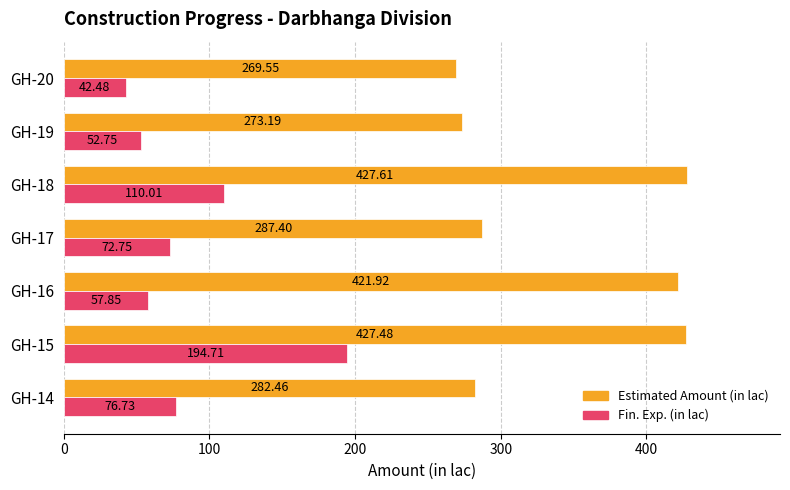

What is the difference between the maximum and minimum values in the Estimated Amount (in lac) series?

158.1